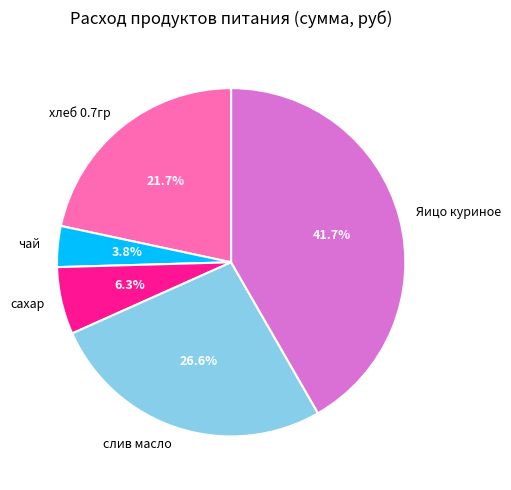

To the nearest percent, what portion does слив масло represent?

27%